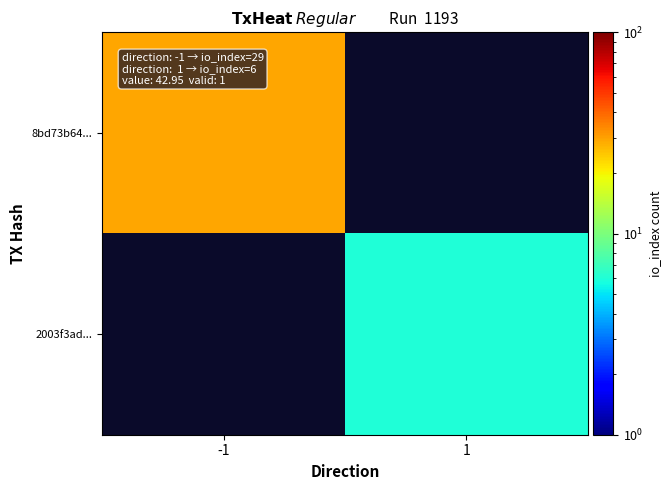

The value of 2003f3ad... at 1 is 9.1. True or false?

False